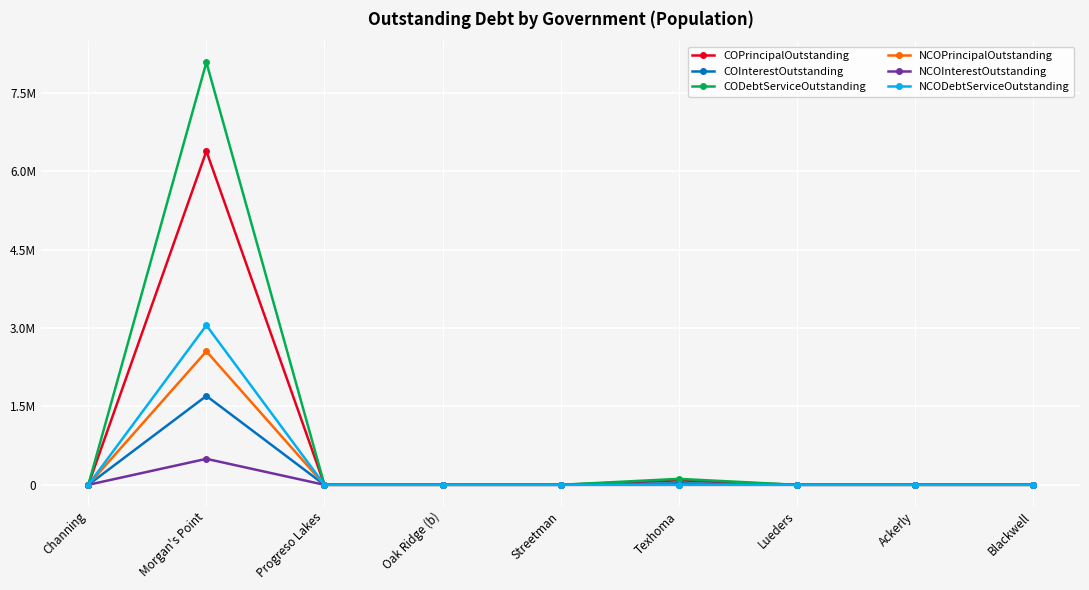

At Blackwell, list the series in order from largest to smallest.

COPrincipalOutstanding, COInterestOutstanding, CODebtServiceOutstanding, NCOPrincipalOutstanding, NCOInterestOutstanding, NCODebtServiceOutstanding